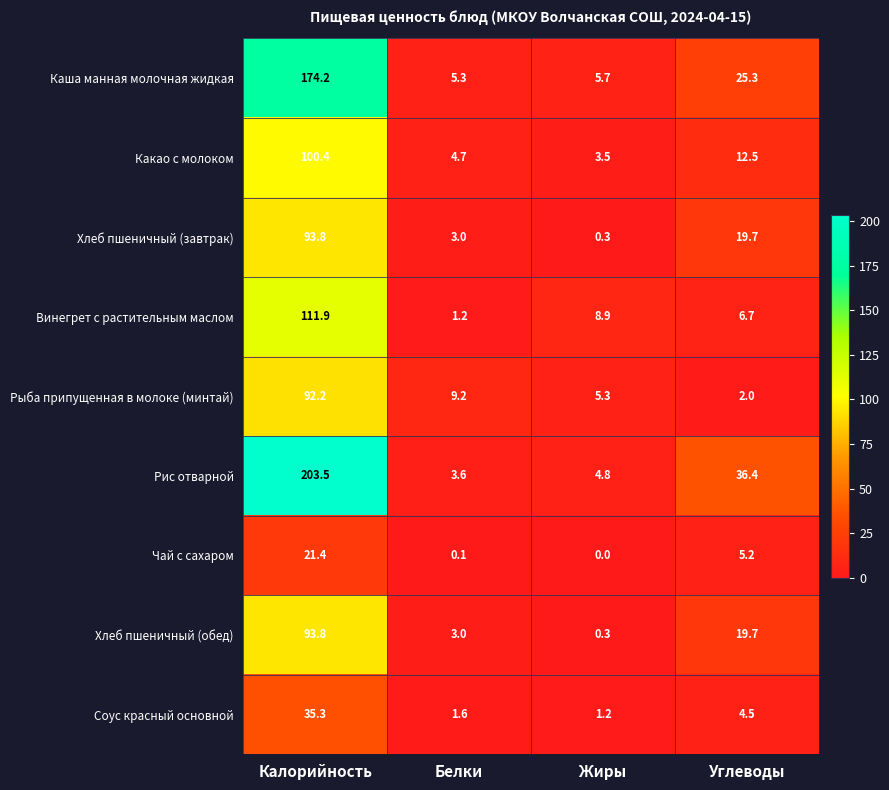

At which label does Хлеб пшеничный (обед) reach its minimum?

Жиры